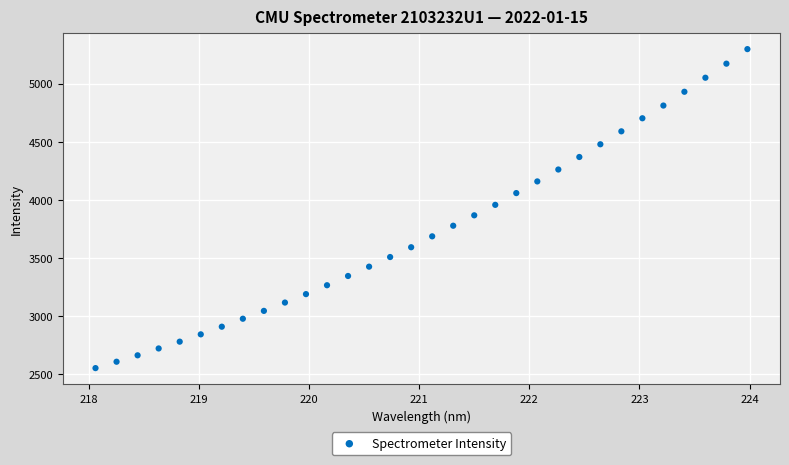

What is the range of X values (max minus min)?

5.9